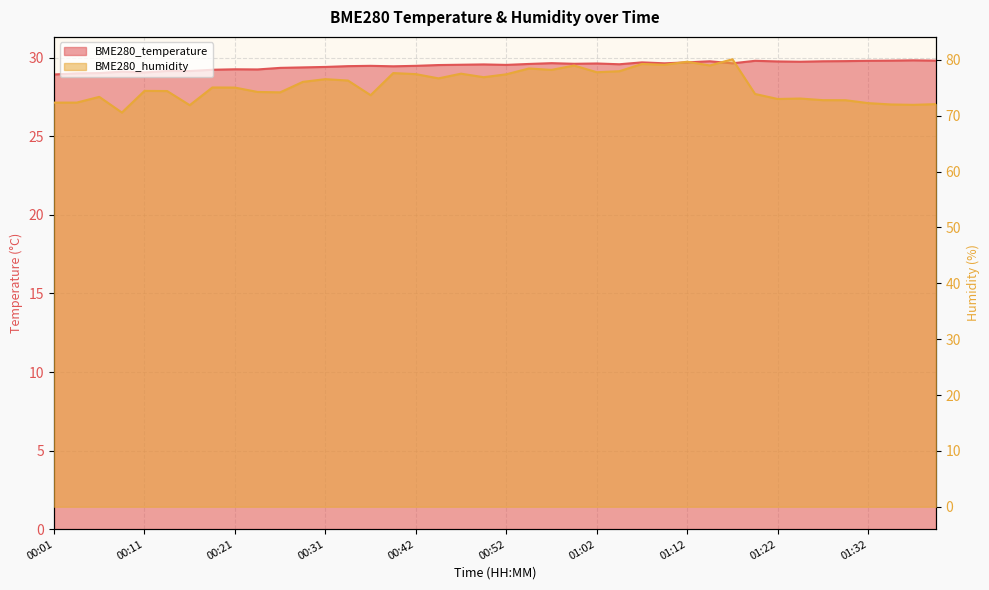

Is the value of BME280_humidity at 01:19 greater than the value of BME280_temperature at 01:07?

Yes